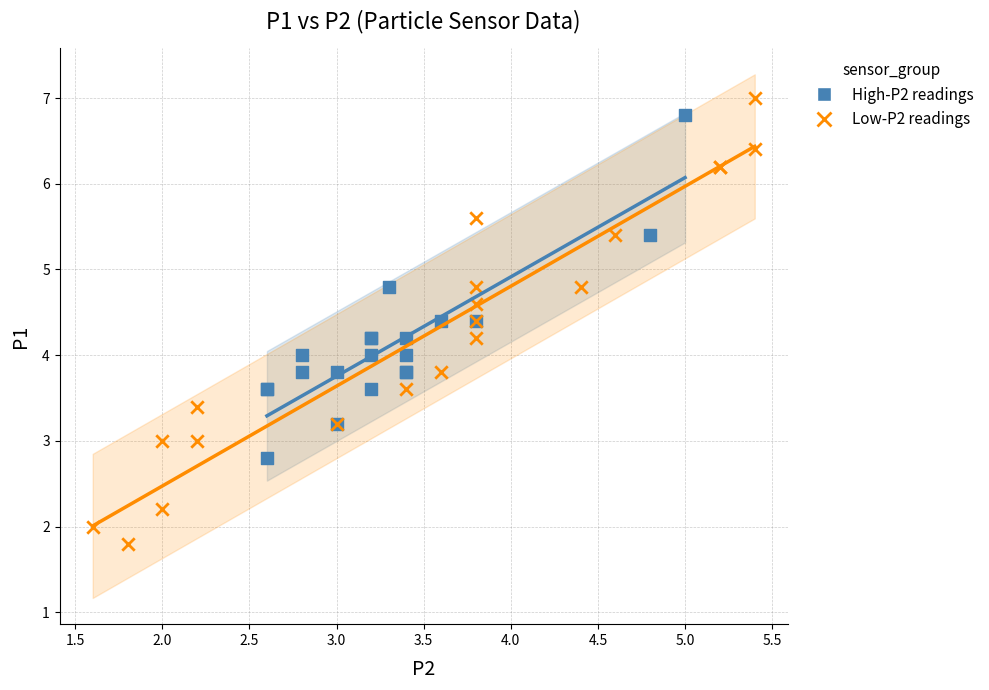

Which series contains the lowest Y value?

Low-P2 readings